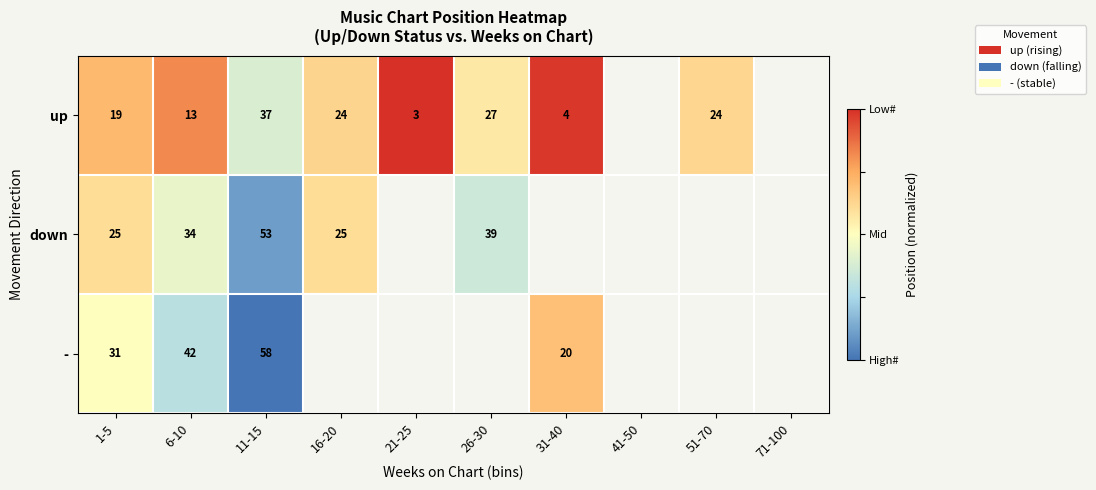

The value of - at 6-10 is 0.1. True or false?

False